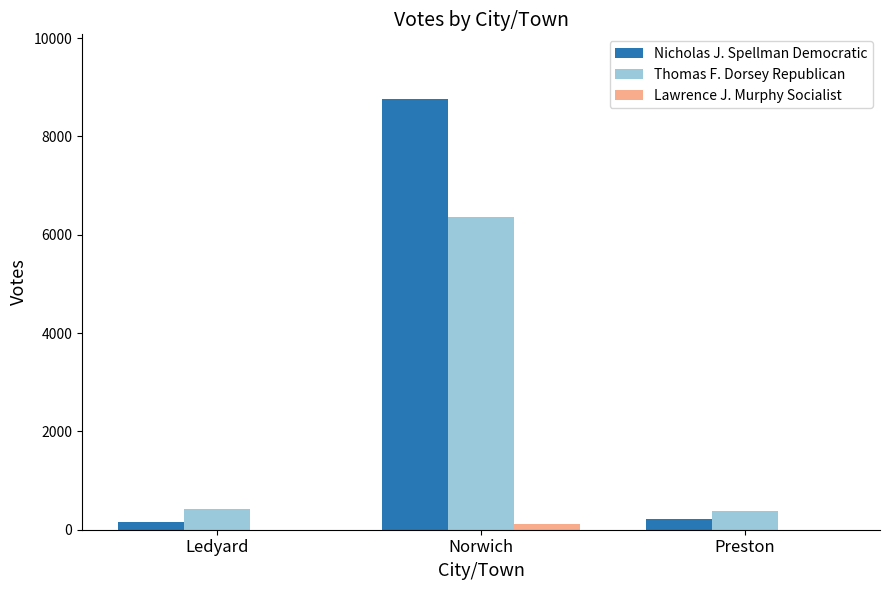

At which category does the chart reach its peak across all series?

Norwich